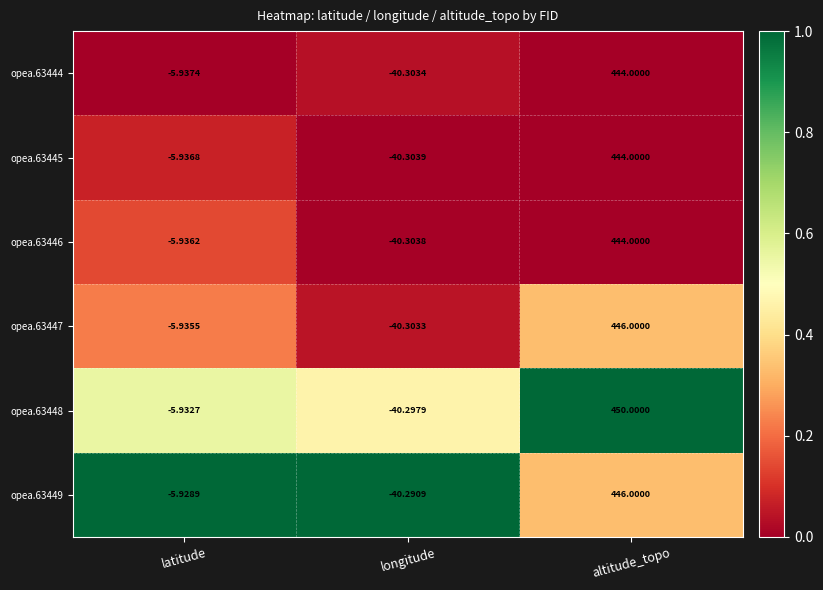

Which label corresponds to the smallest value in the chart?

longitude